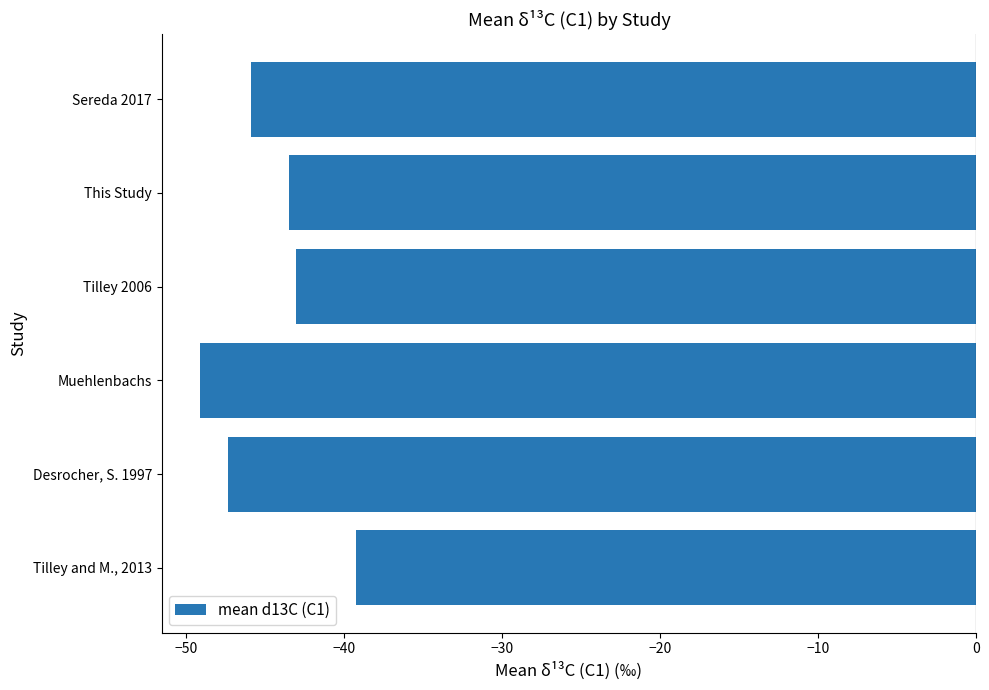

What value does the data have at Sereda 2017?

-45.8